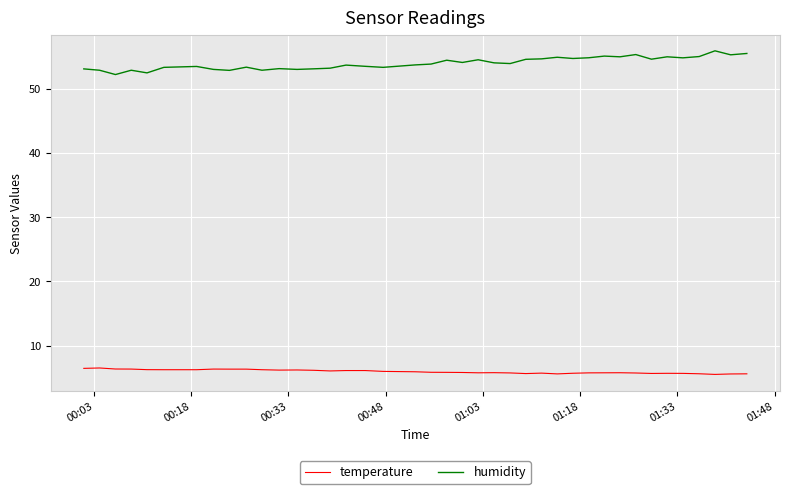

Which series has the largest total across all categories?

humidity